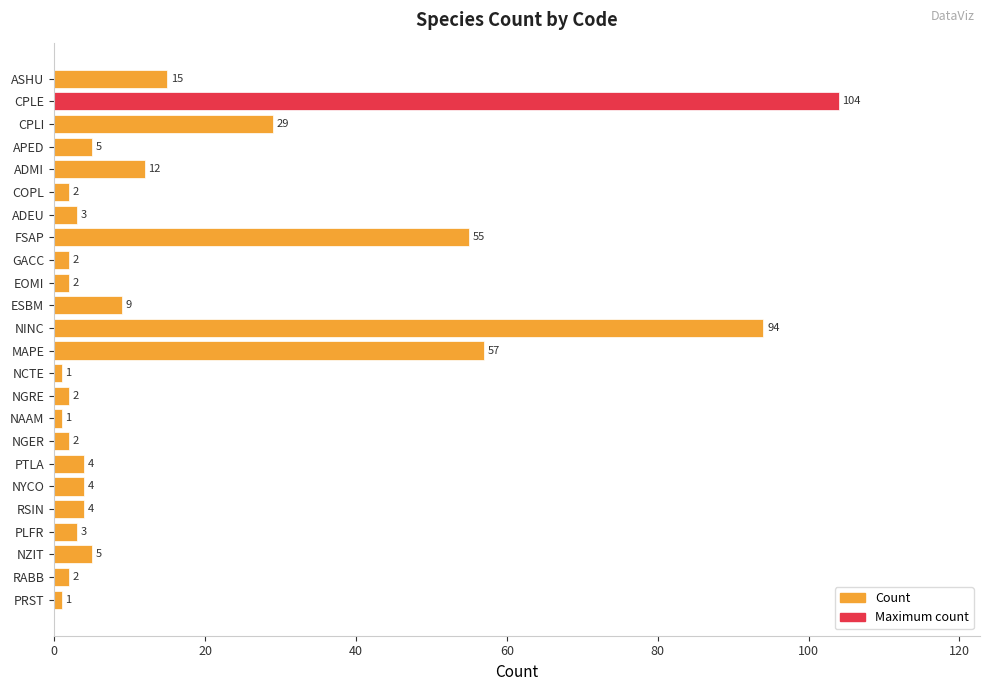

Which category has the highest value across all series?

CPLE